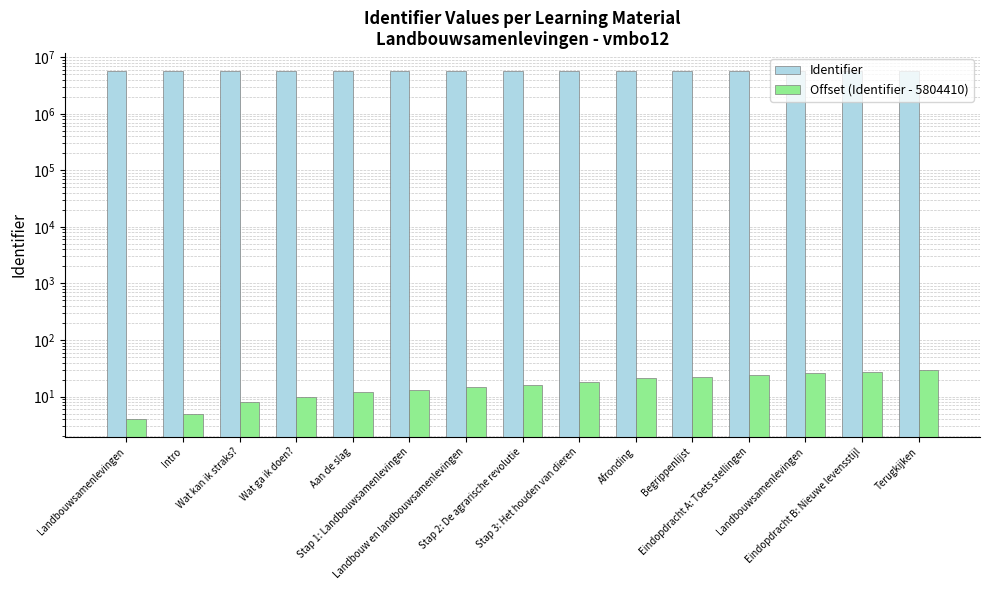

Which category has the highest value in the Identifier series?

Terugkijken